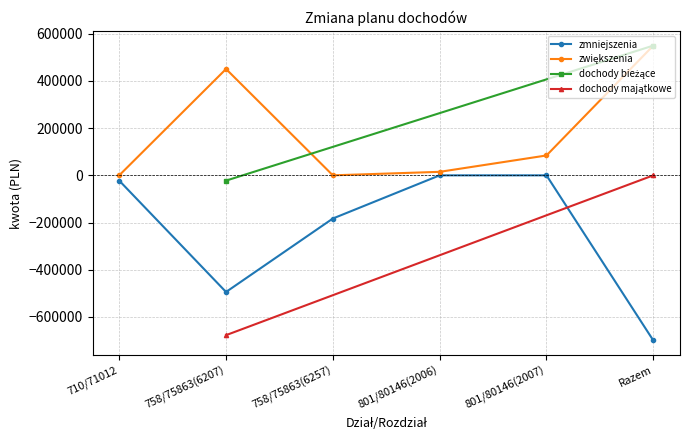

Which has a higher value, 801/80146(2007) or 758/75863(6257)?

801/80146(2007)